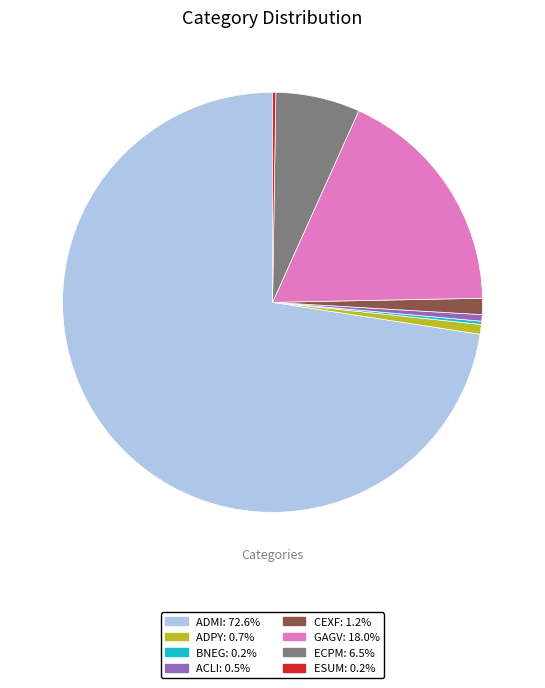

Does ADMI account for over 50% of the chart?

Yes